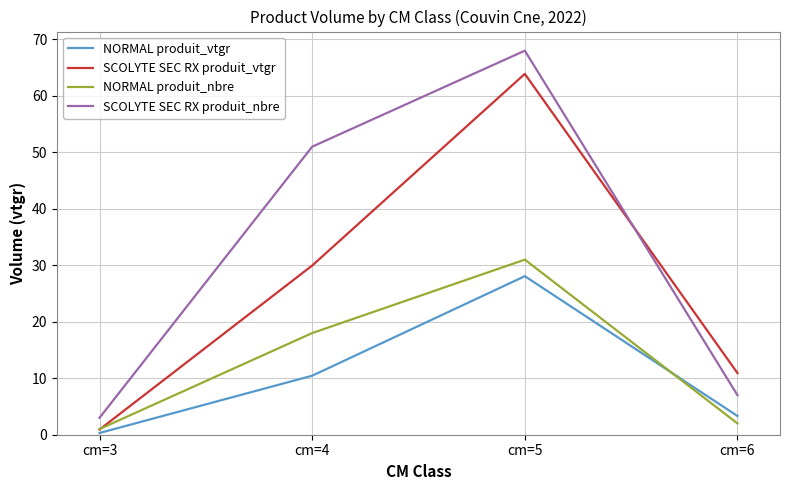

Reading right to left, what are all the values shown in this chart?

NORMAL produit_vtgr: cm=6=3.3	cm=5=28.1	cm=4=10.4	cm=3=0.3
SCOLYTE SEC RX produit_vtgr: cm=6=10.9	cm=5=63.9	cm=4=30.0	cm=3=0.9
NORMAL produit_nbre: cm=6=2.0	cm=5=31.0	cm=4=18.0	cm=3=1.0
SCOLYTE SEC RX produit_nbre: cm=6=7.0	cm=5=68.0	cm=4=51.0	cm=3=3.0